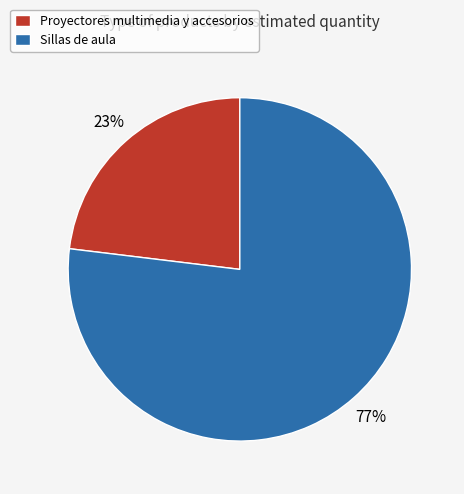

Is there a majority slice in this chart?

Yes